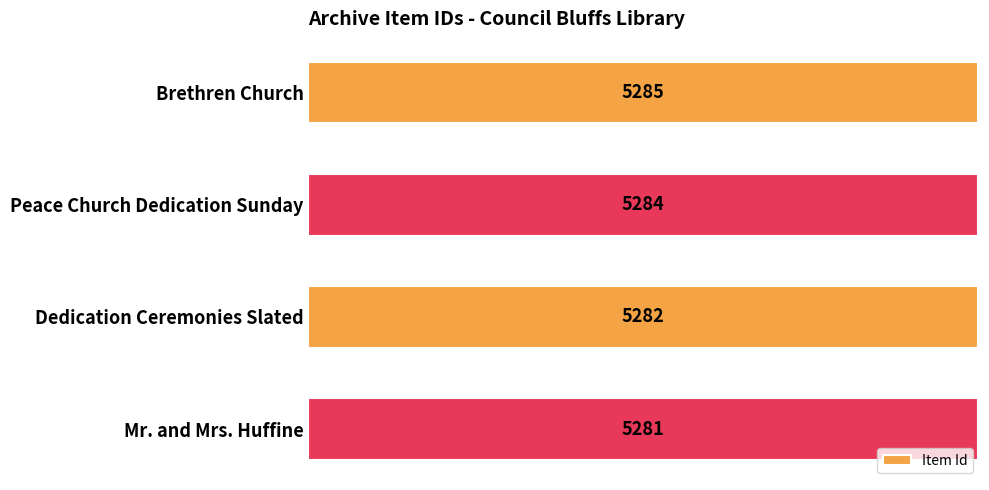

Count the number of categories in the chart.

4